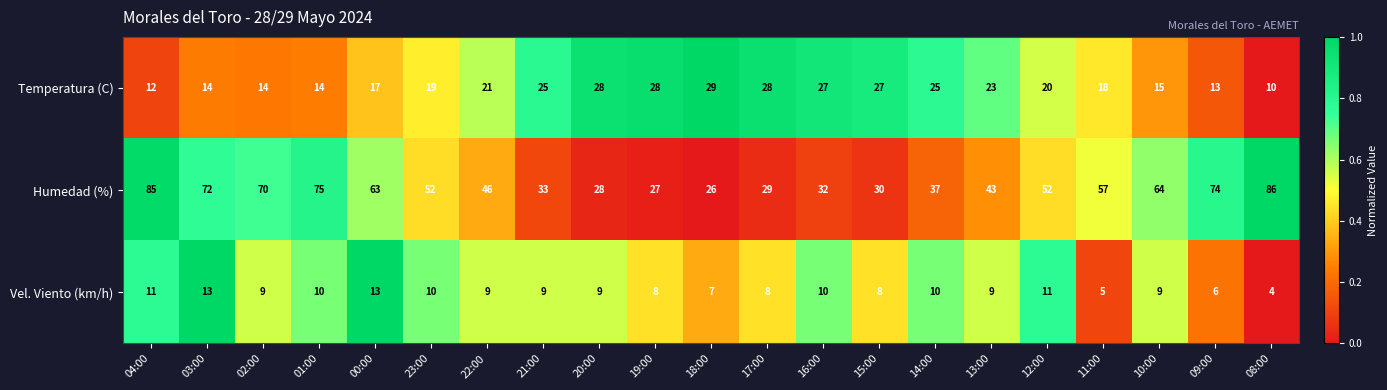

What is the difference between the maximum and second lowest values in the Humedad (%) series?

59